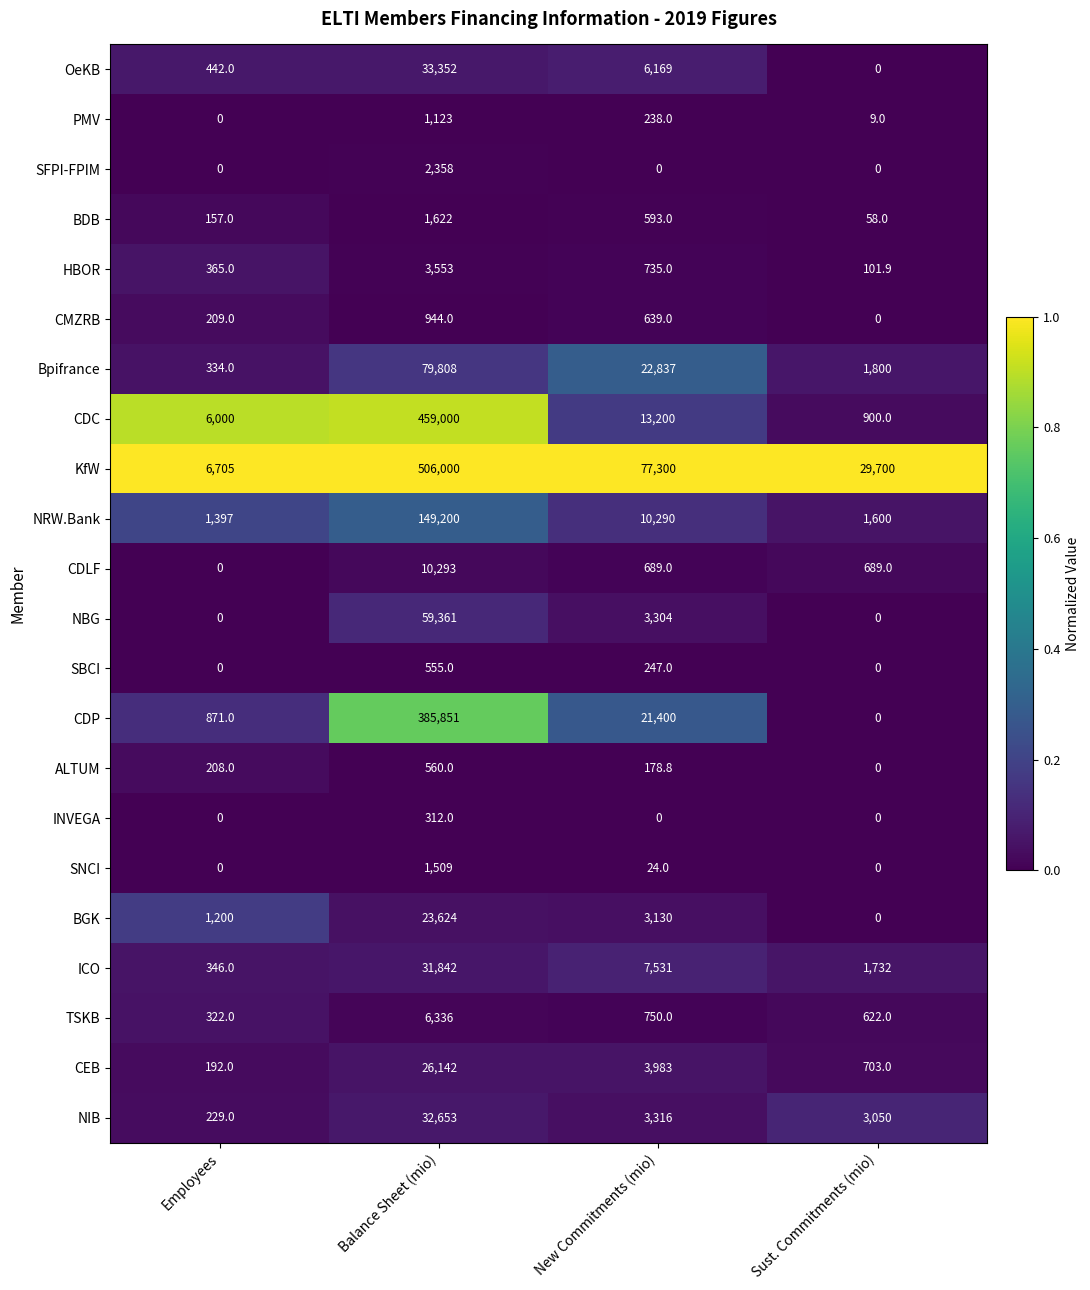

Which series has the largest range (max minus min)?

KfW